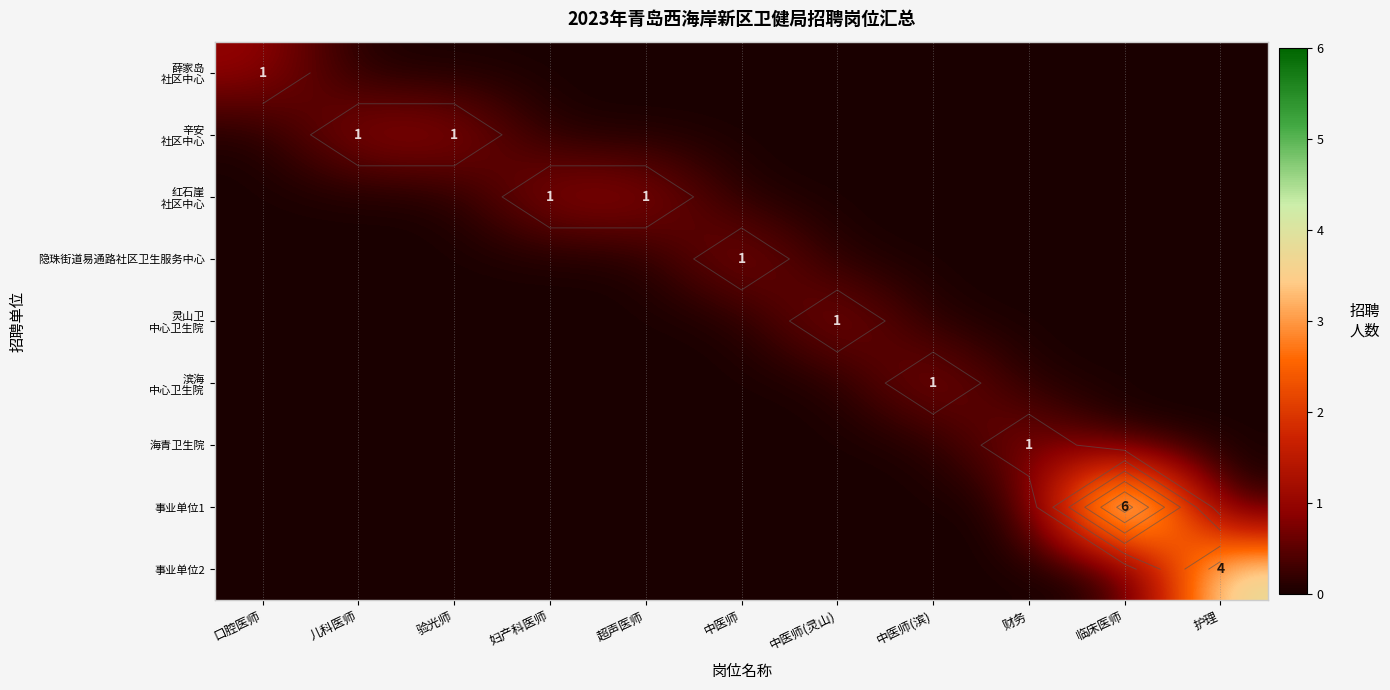

How many positive values does the 海青卫生院 series have?

1